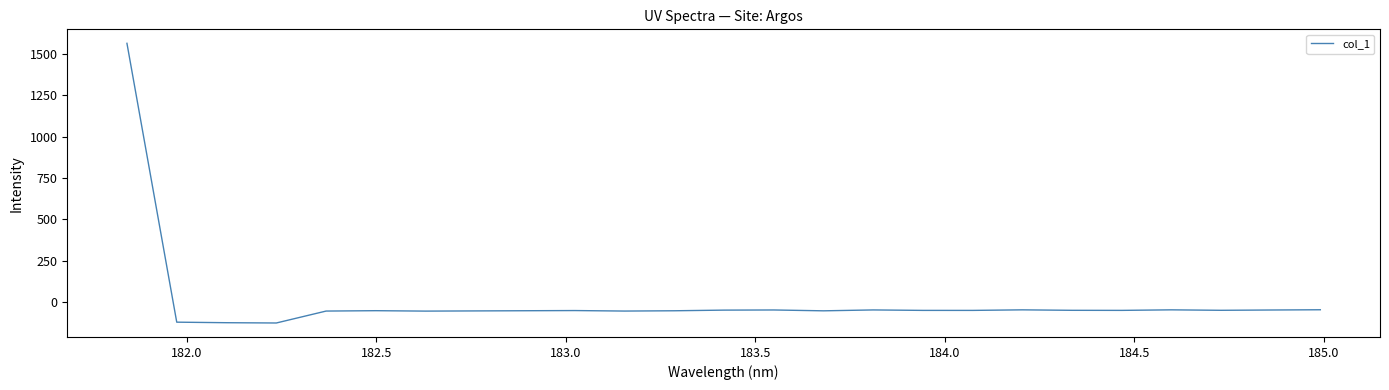

What is the difference between the maximum and minimum values?

1690.4